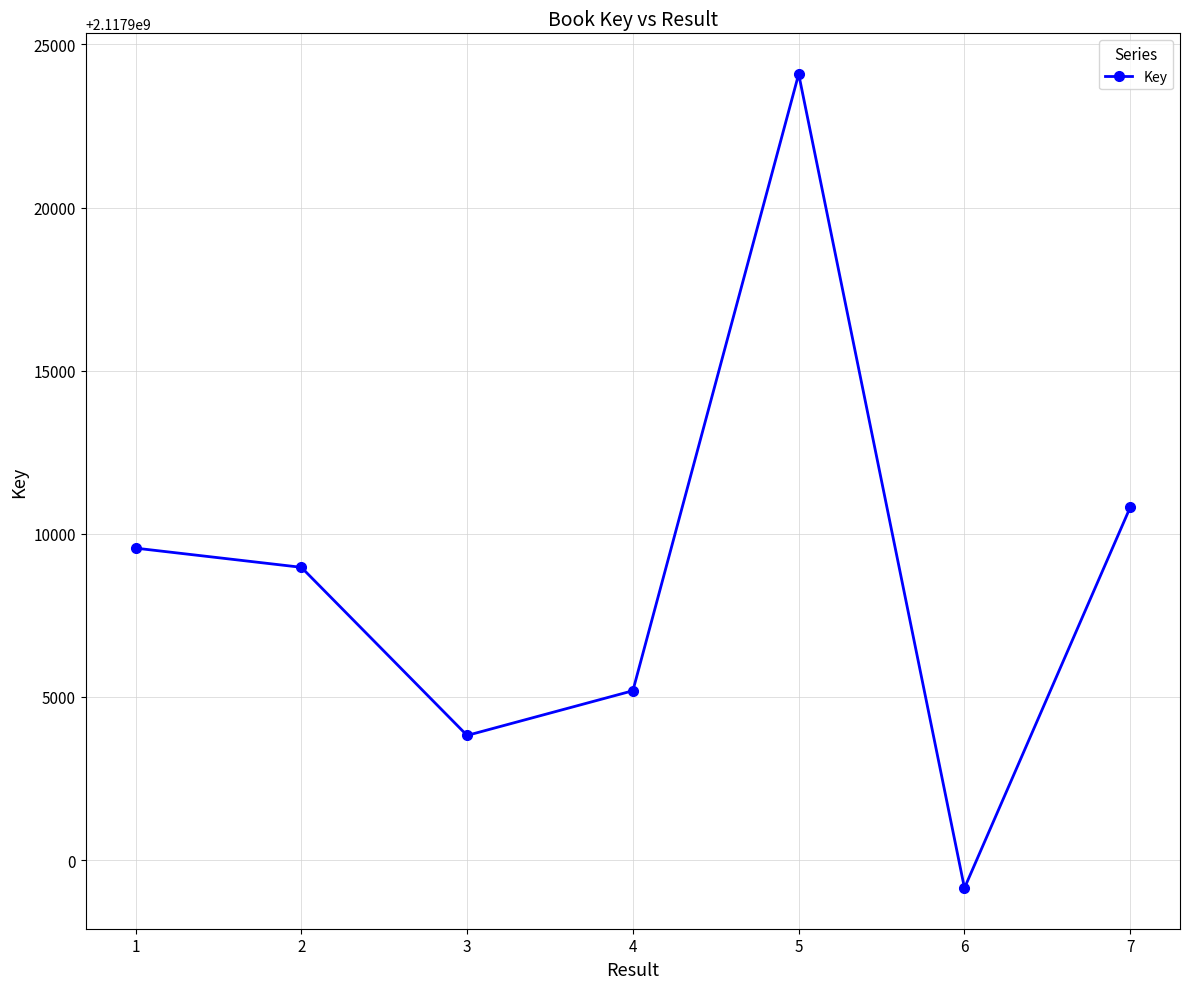

What is the sum of all values?

14825361587